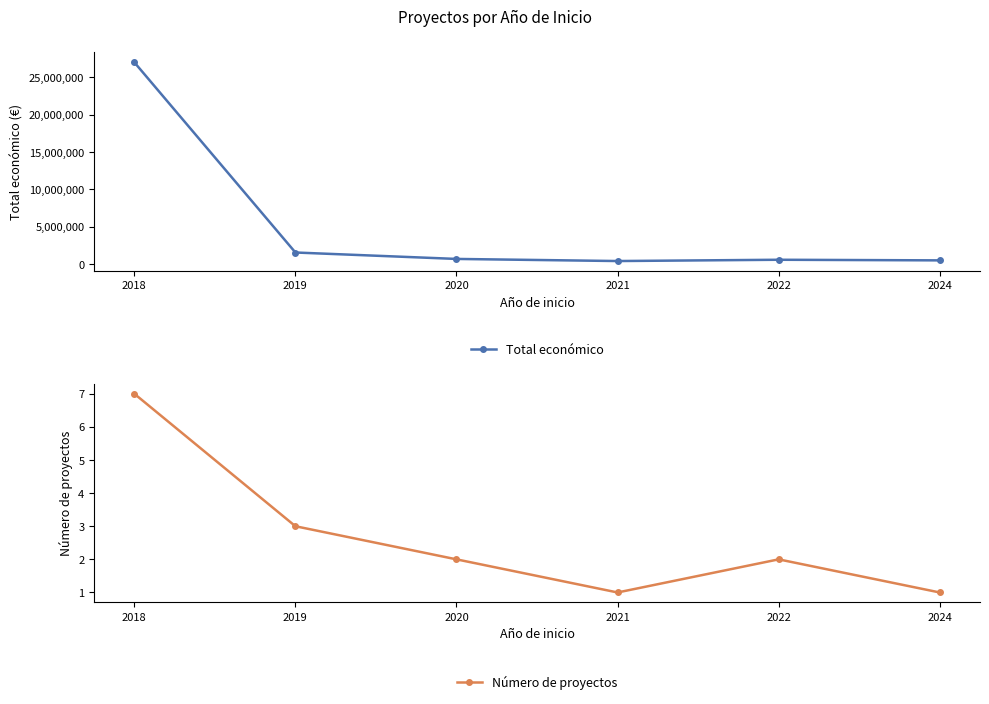

Reading left to right, list all the values displayed in this chart.

Total económico: 26987678	1571309	712267	430411	602260	520062
Número de proyectos: 7	3	2	1	2	1